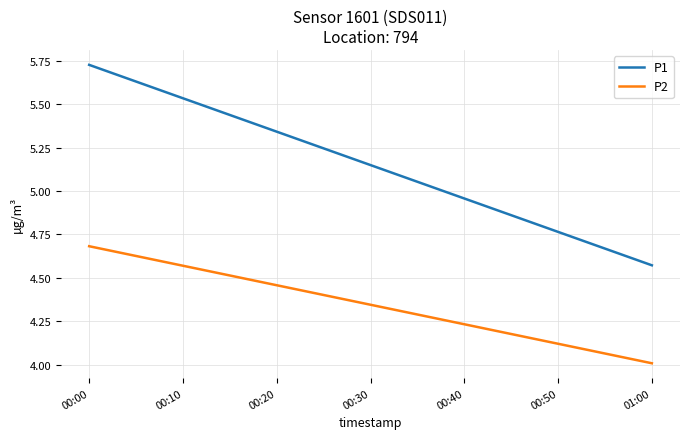

Rank the series at 01:00 from highest to lowest value.

P1, P2